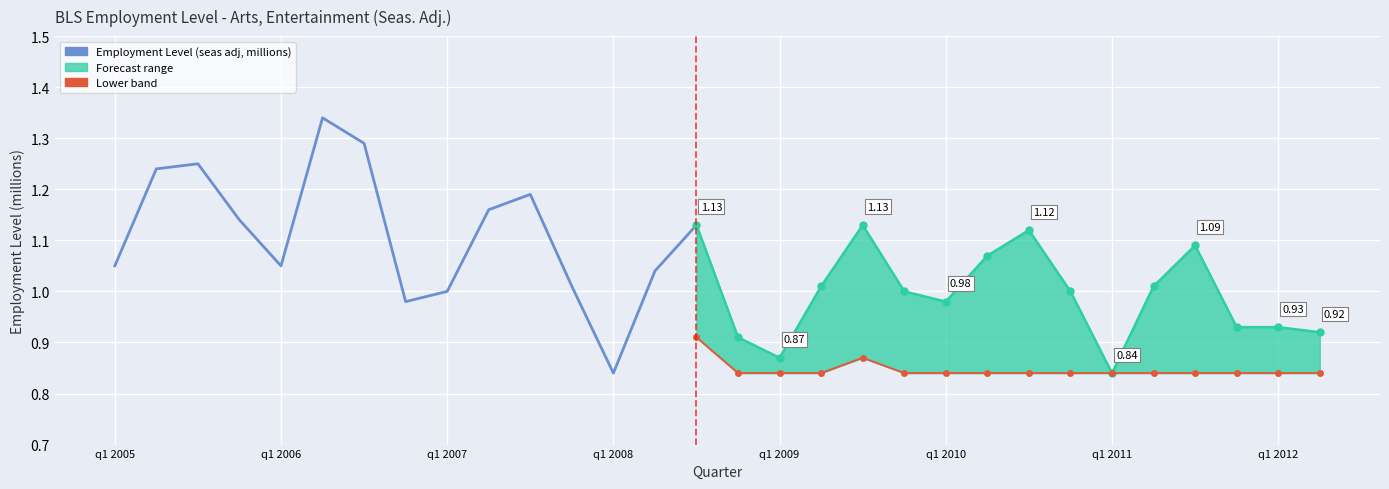

What is the value of the Employment Level (seas adj, millions) point at the 12th from the left?

1.0